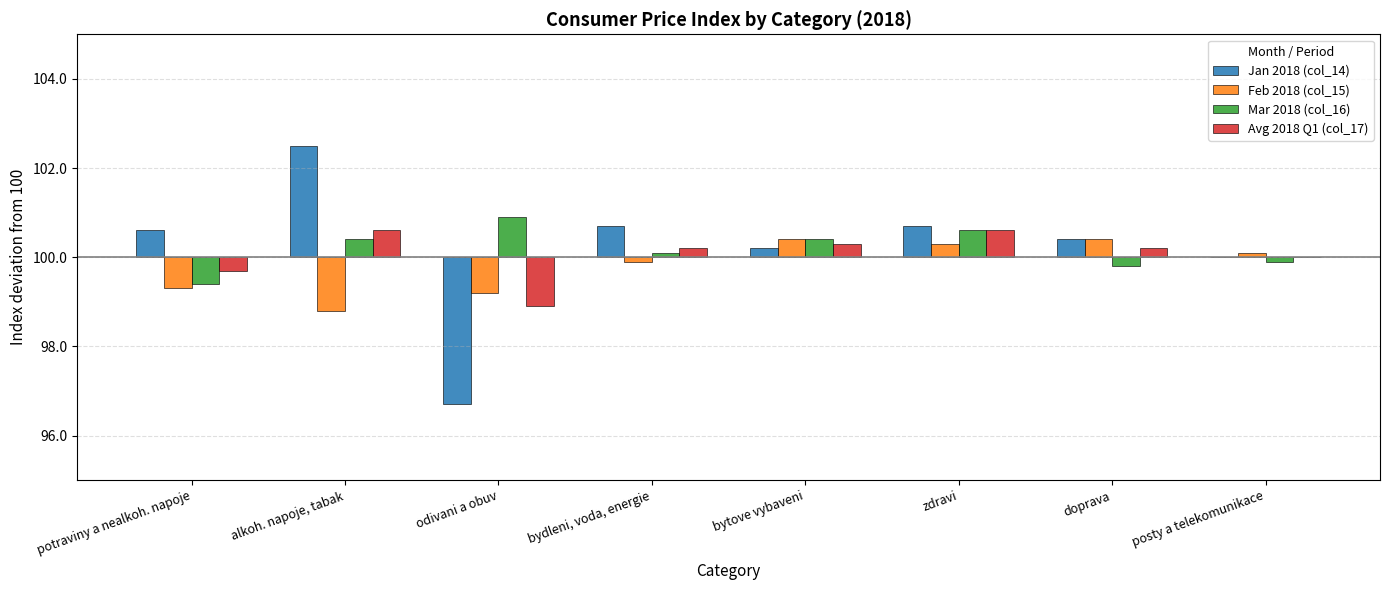

Reading left to right, transcribe all the data shown in this chart.

Jan 2018 (col_14): potraviny a nealkoh. napoje=0.6	alkoh. napoje, tabak=2.5	odivani a obuv=-3.3	bydleni, voda, energie=0.7	bytove vybaveni=0.2	zdravi=0.7	doprava=0.4	posty a telekomunikace=0.0
Feb 2018 (col_15): potraviny a nealkoh. napoje=-0.7	alkoh. napoje, tabak=-1.2	odivani a obuv=-0.8	bydleni, voda, energie=-0.1	bytove vybaveni=0.4	zdravi=0.3	doprava=0.4	posty a telekomunikace=0.1
Mar 2018 (col_16): potraviny a nealkoh. napoje=-0.6	alkoh. napoje, tabak=0.4	odivani a obuv=0.9	bydleni, voda, energie=0.1	bytove vybaveni=0.4	zdravi=0.6	doprava=-0.2	posty a telekomunikace=-0.1
Avg 2018 Q1 (col_17): potraviny a nealkoh. napoje=-0.3	alkoh. napoje, tabak=0.6	odivani a obuv=-1.1	bydleni, voda, energie=0.2	bytove vybaveni=0.3	zdravi=0.6	doprava=0.2	posty a telekomunikace=0.0